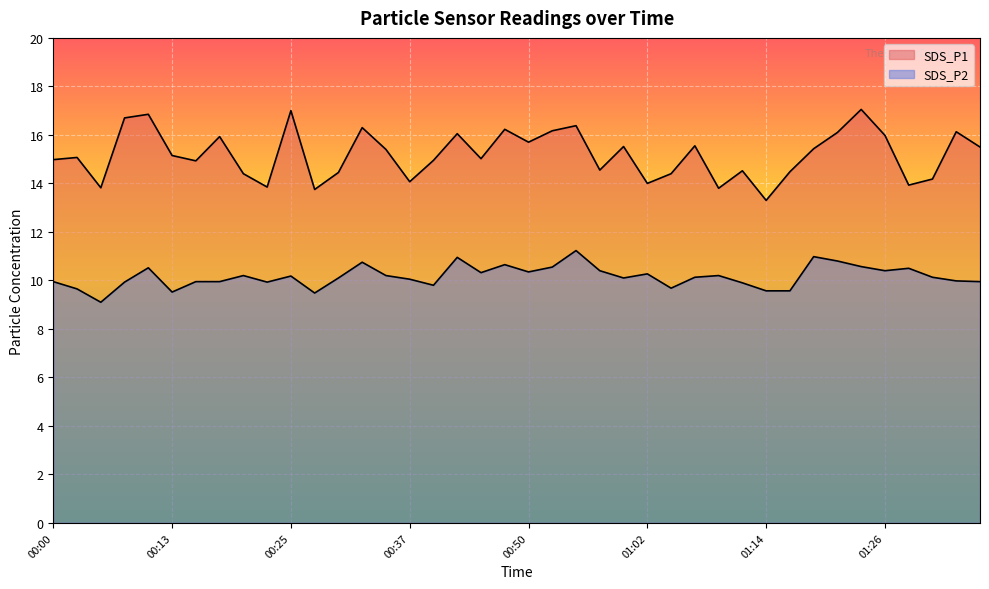

True or false: SDS_P1 and SDS_P2 cross at least once.

False